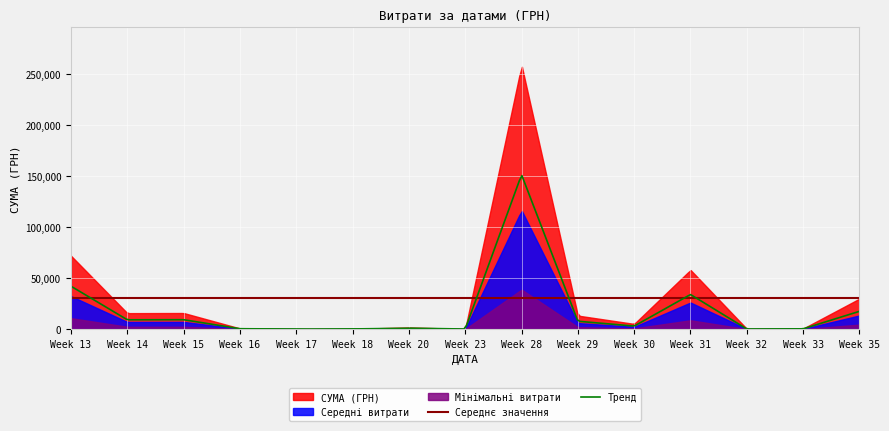

What is the maximum value for Тренд?

150522.1